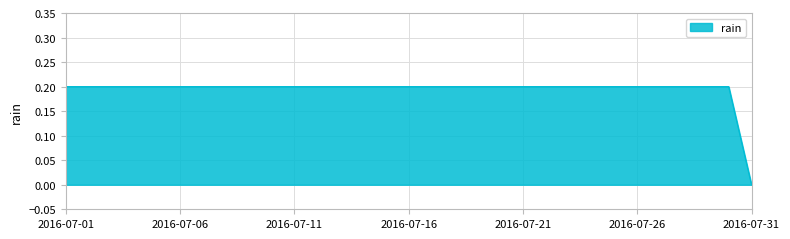

How many values are between 0 and 1?

31